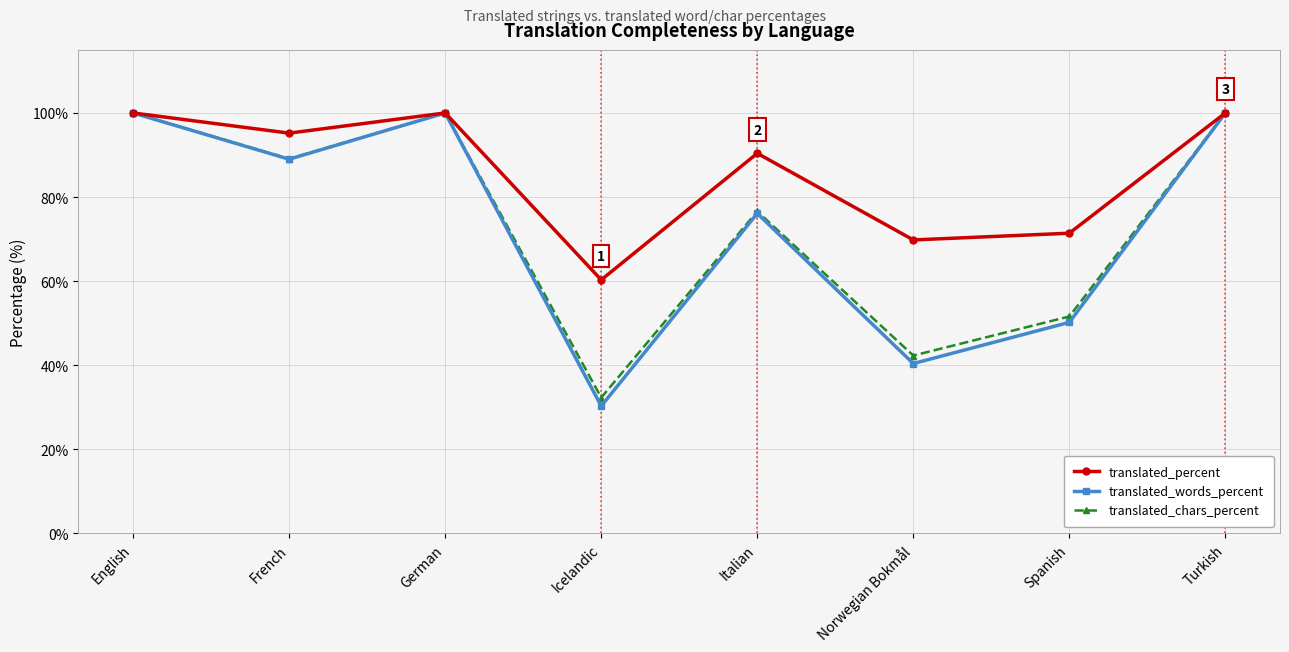

How many values in the translated_words_percent series are below 89?

4